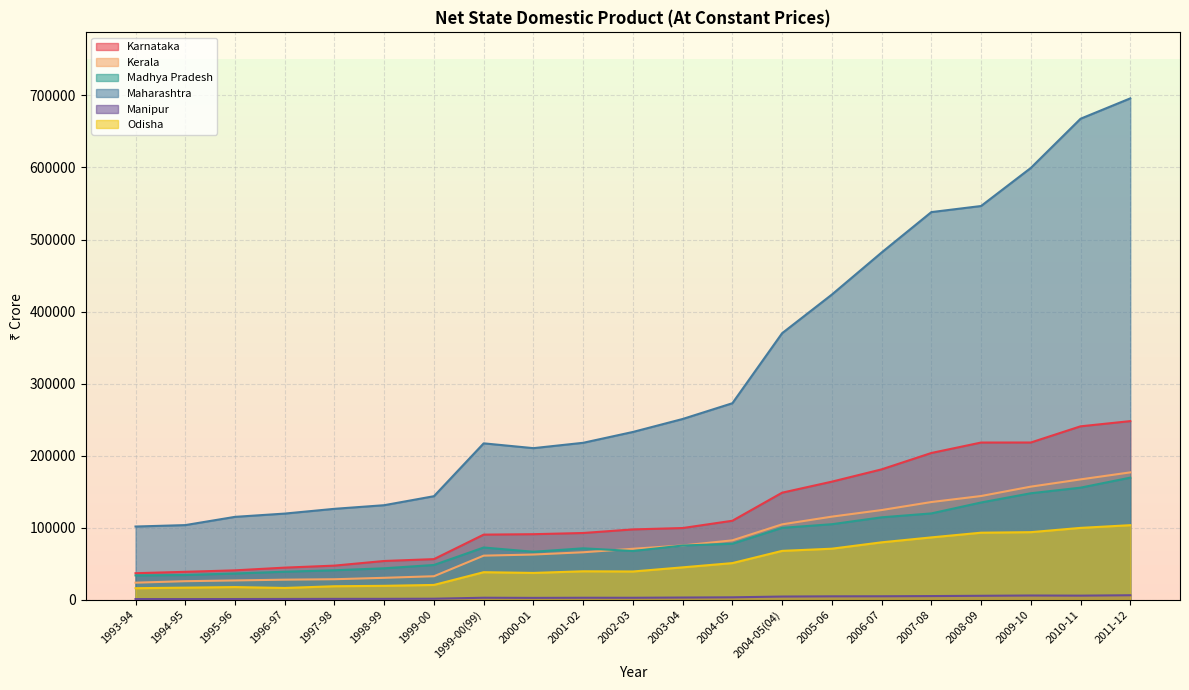

What is the value of the Madhya Pradesh point at the 5th from the left?

41101